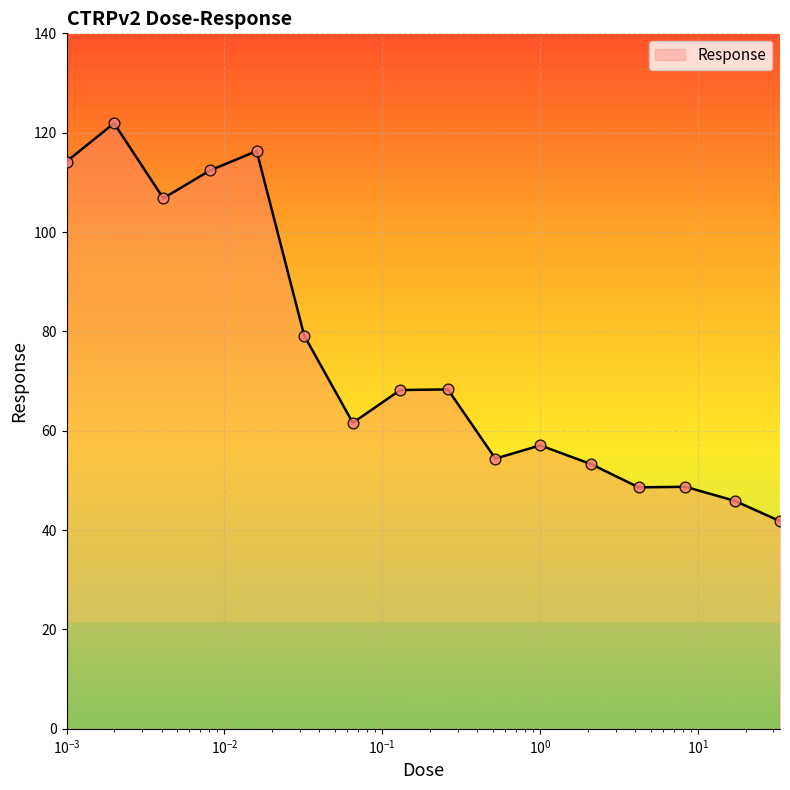

What is the difference between the maximum and minimum values?

80.1